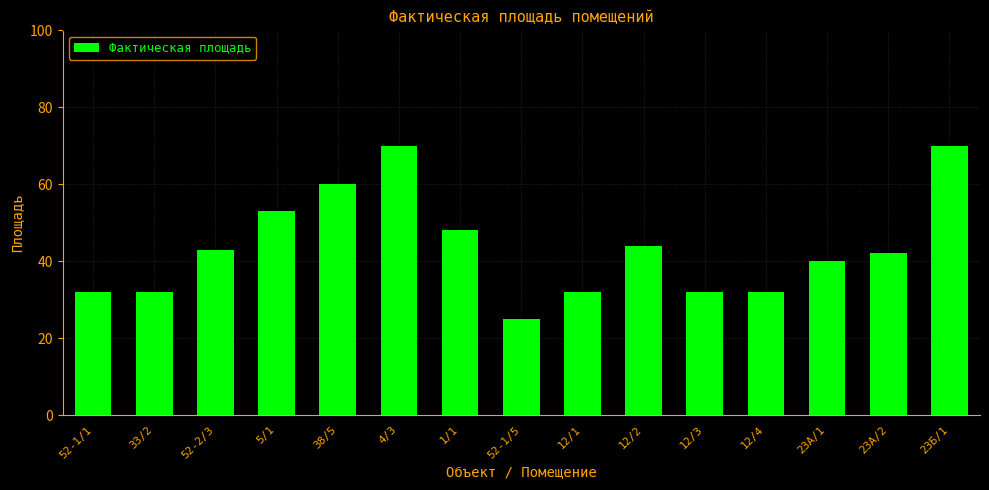

At which label is the value closest to 47?

1/1